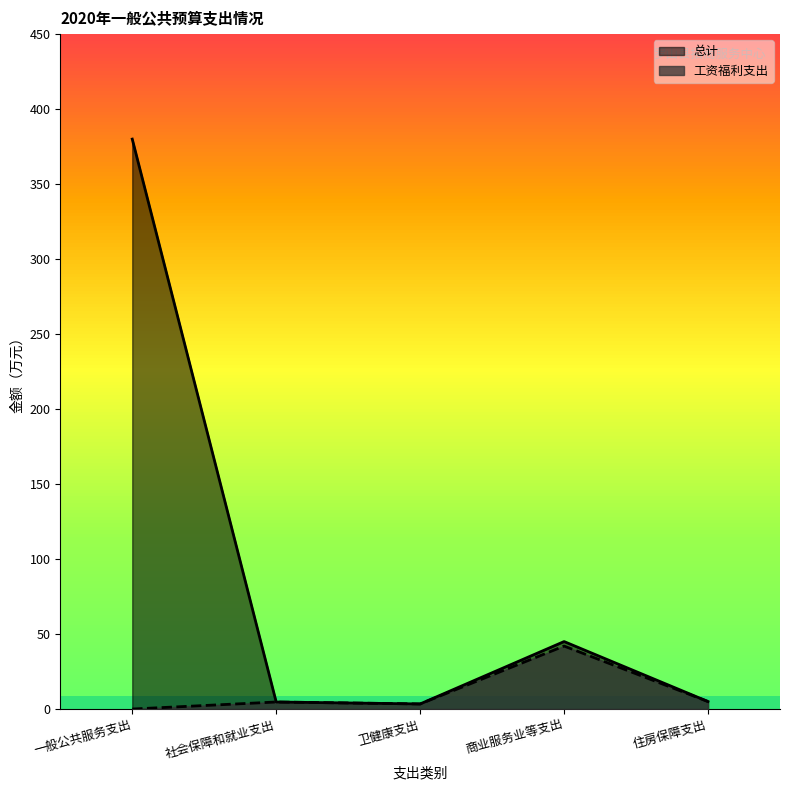

Where does the 总计 series first go above 5?

一般公共服务支出